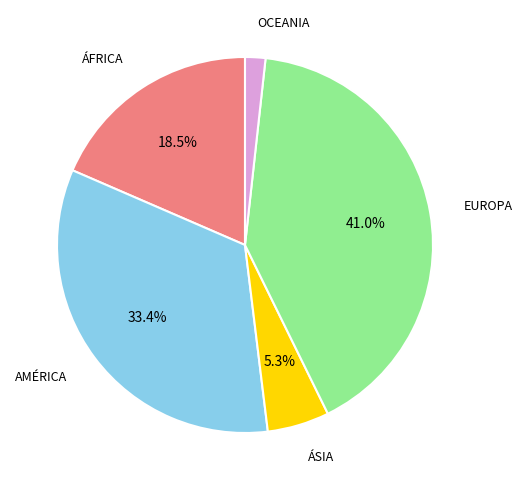

What percentage is NOT represented by ÁFRICA?

81.5%